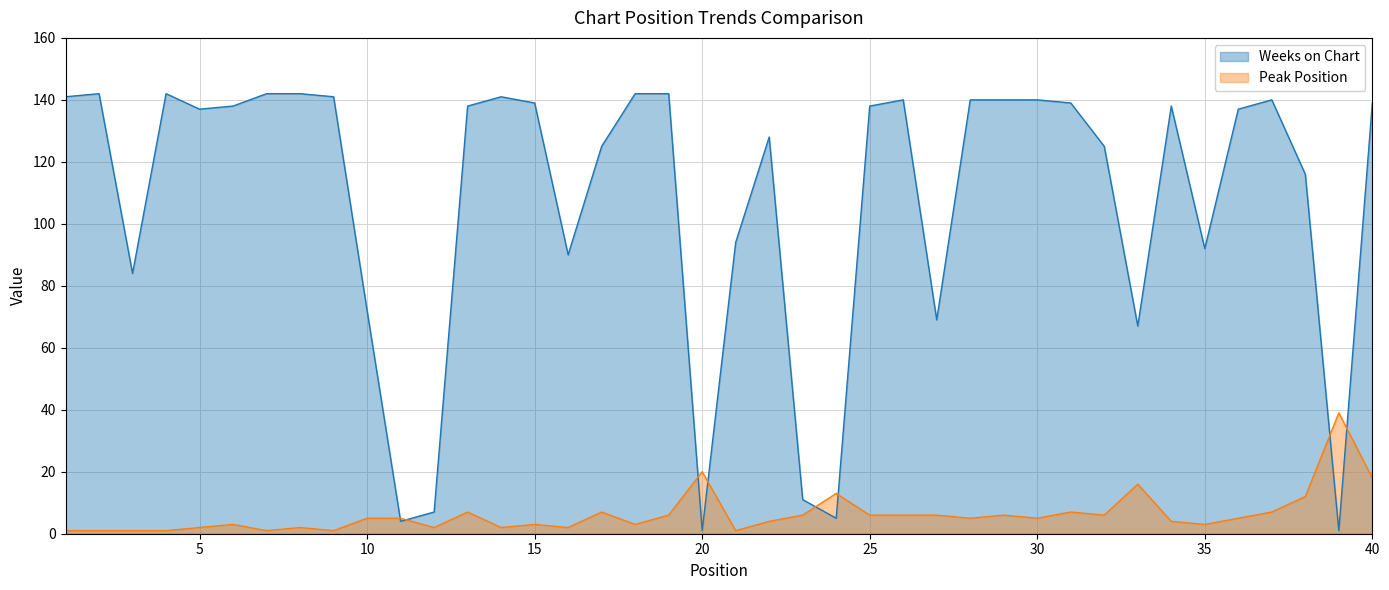

Reading right to left, extract all data points from this chart.

Weeks on Chart: 40=139	39=1	38=116	37=140	36=137	35=92	34=138	33=67	32=125	31=139	30=140	29=140	28=140	27=69	26=140	25=138	24=5	23=11	22=128	21=94	20=1	19=142	18=142	17=125	16=90	15=139	14=141	13=138	12=7	11=4	10=72	9=141	8=142	7=142	6=138	5=137	4=142	3=84	2=142	1=141
Peak Position: 40=18	39=39	38=12	37=7	36=5	35=3	34=4	33=16	32=6	31=7	30=5	29=6	28=5	27=6	26=6	25=6	24=13	23=6	22=4	21=1	20=20	19=6	18=3	17=7	16=2	15=3	14=2	13=7	12=2	11=5	10=5	9=1	8=2	7=1	6=3	5=2	4=1	3=1	2=1	1=1